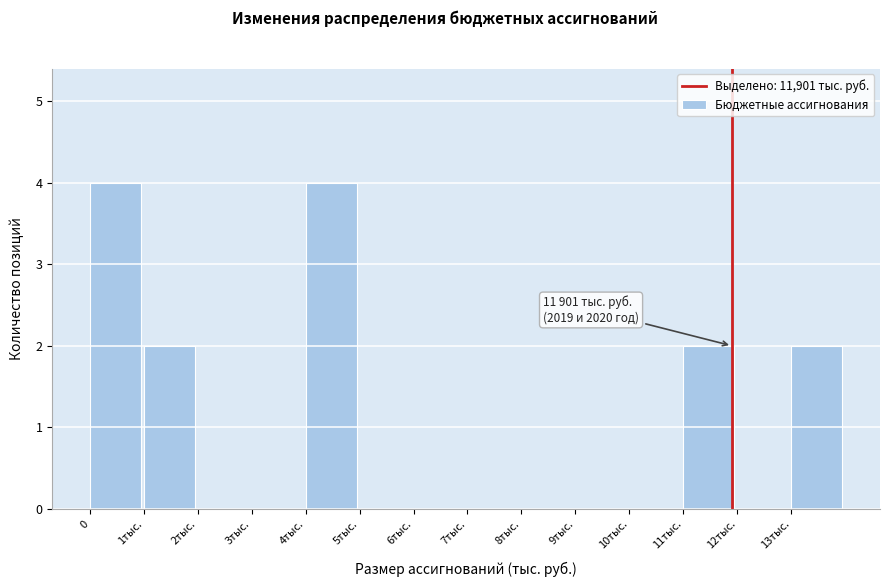

Reading left to right, extract all data points from this chart.

0=4	1тыс.=2	2тыс.=0	3тыс.=0	4тыс.=4	5тыс.=0	6тыс.=0	7тыс.=0	8тыс.=0	9тыс.=0	10тыс.=0	11тыс.=2	12тыс.=0	13тыс.=2